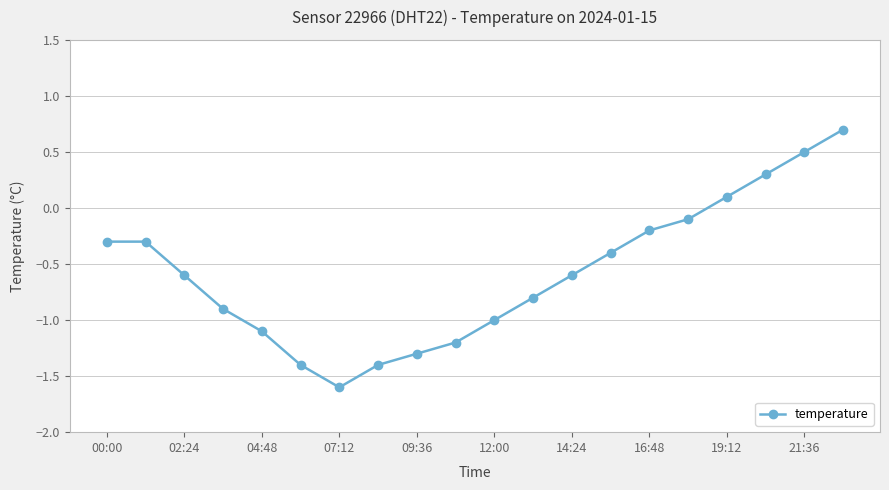

How many interior local valleys (lower than both neighbors) does the data have?

1